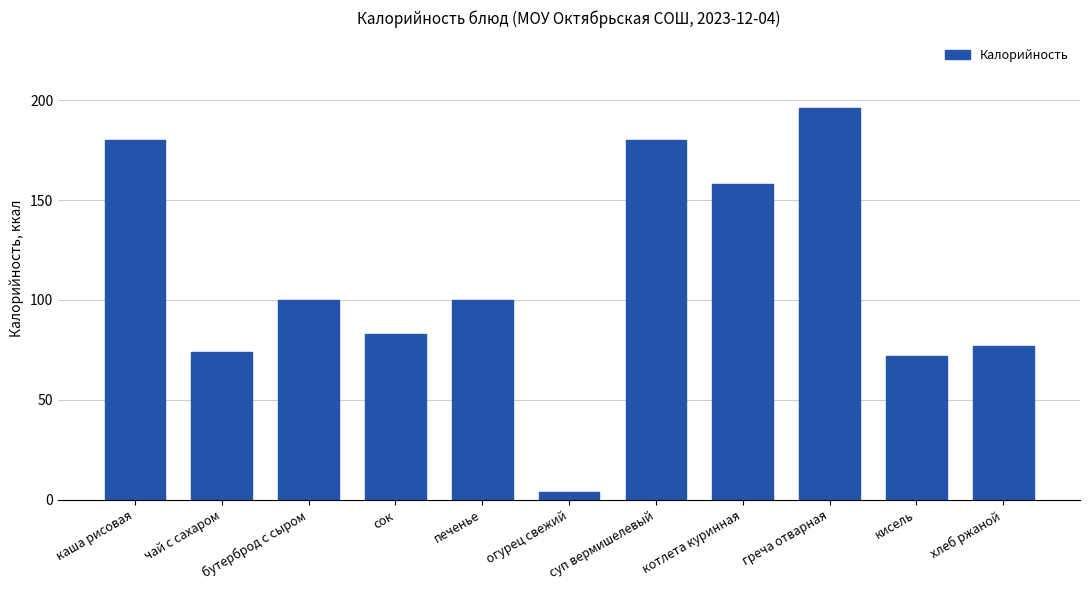

What is the maximum value shown in the chart?

196.0